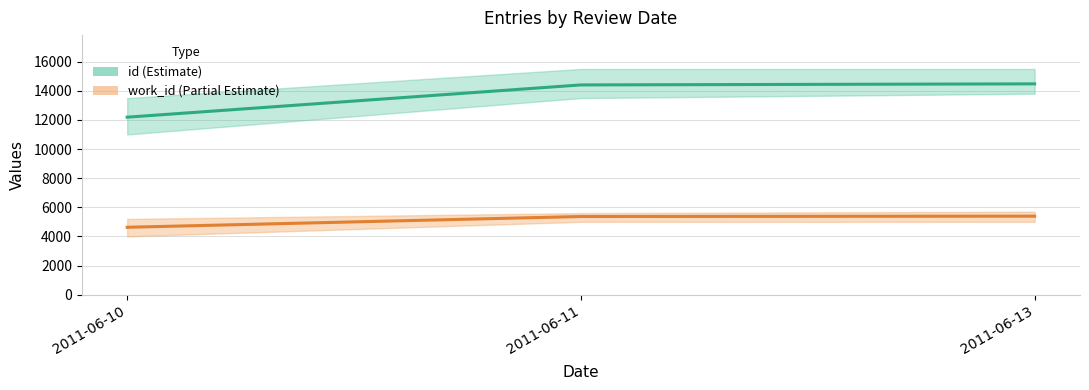

What is the maximum value shown in the chart?

14477